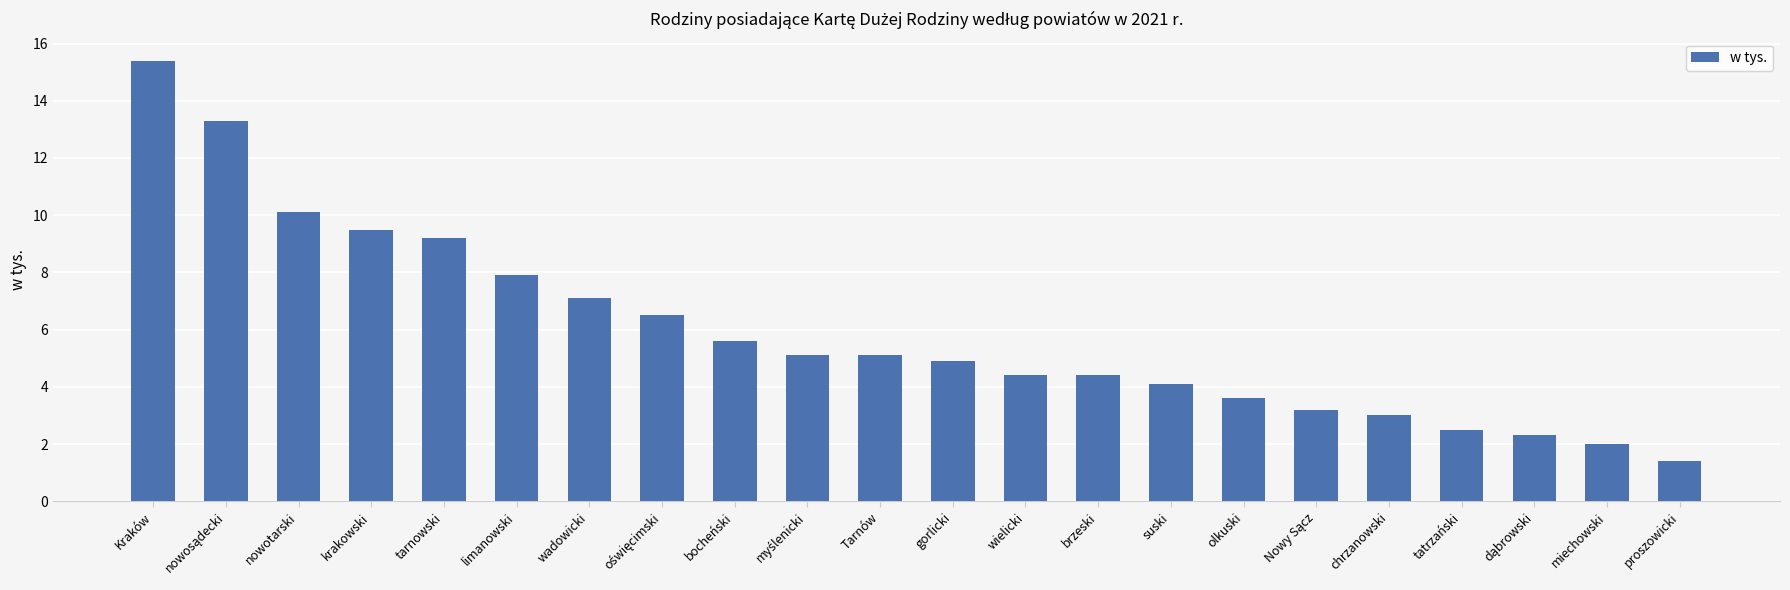

Are the bars horizontal?

No